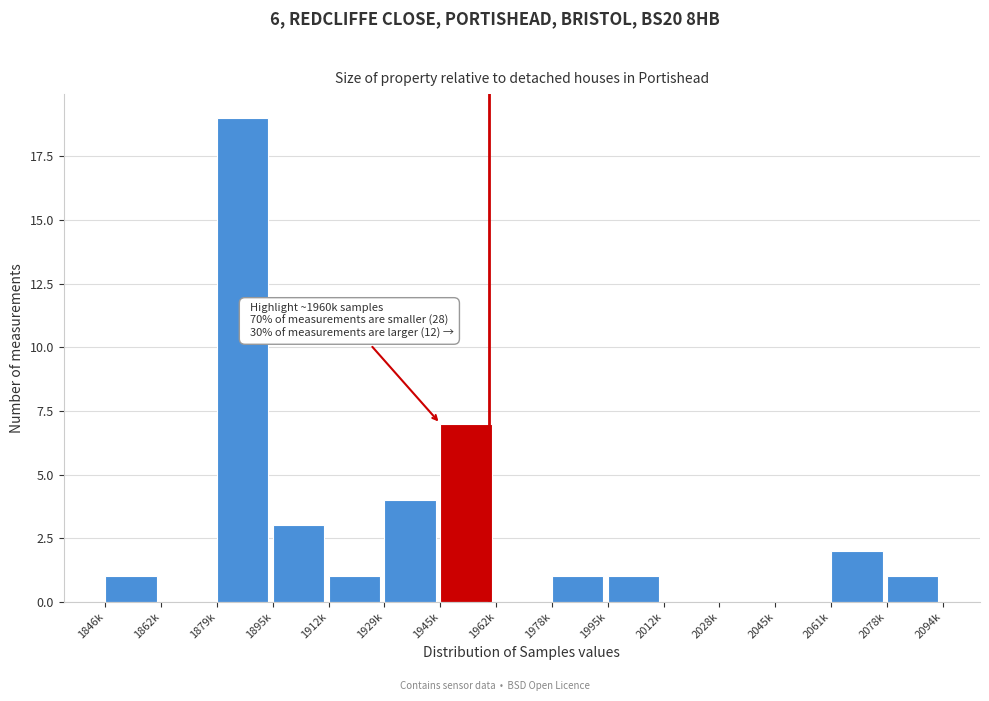

Reading right to left, what are all the values shown in this chart?

2078k=1	2061k=2	2045k=0	2028k=0	2012k=0	1995k=1	1978k=1	1962k=0	1945k=7	1929k=4	1912k=1	1895k=3	1879k=19	1862k=0	1846k=1